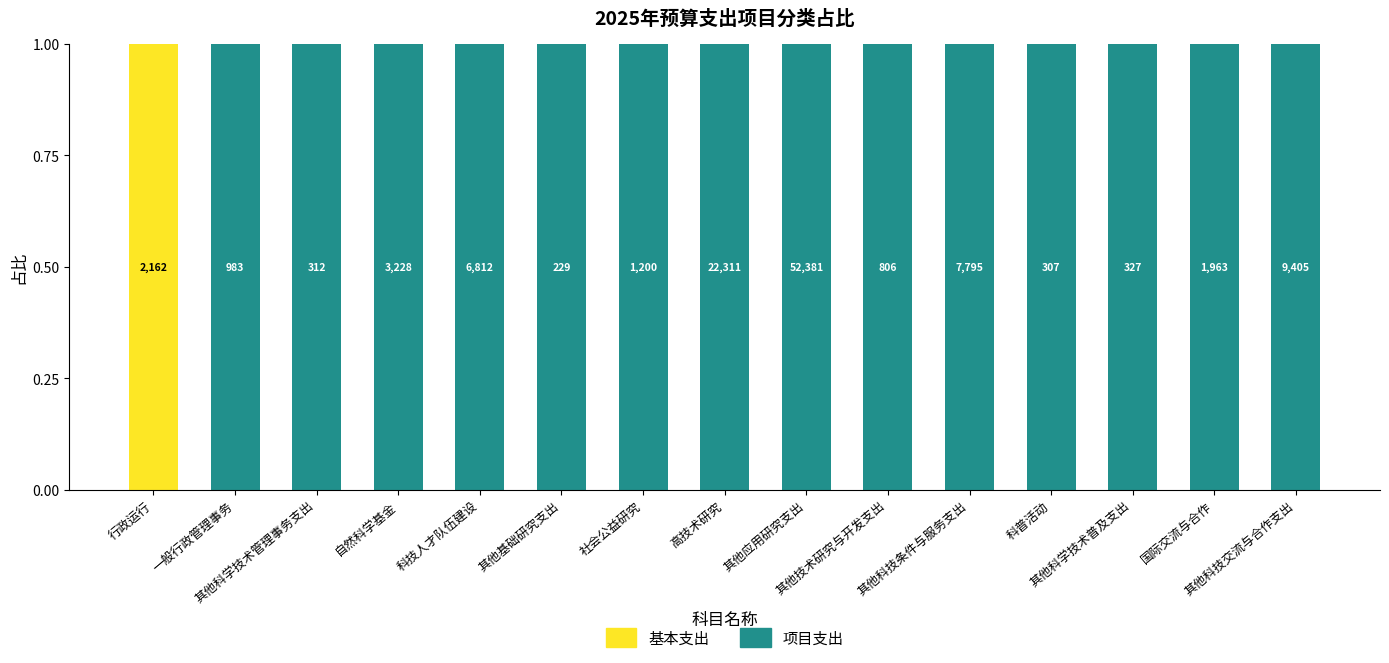

What are all the series names shown in the legend?

基本支出, 项目支出